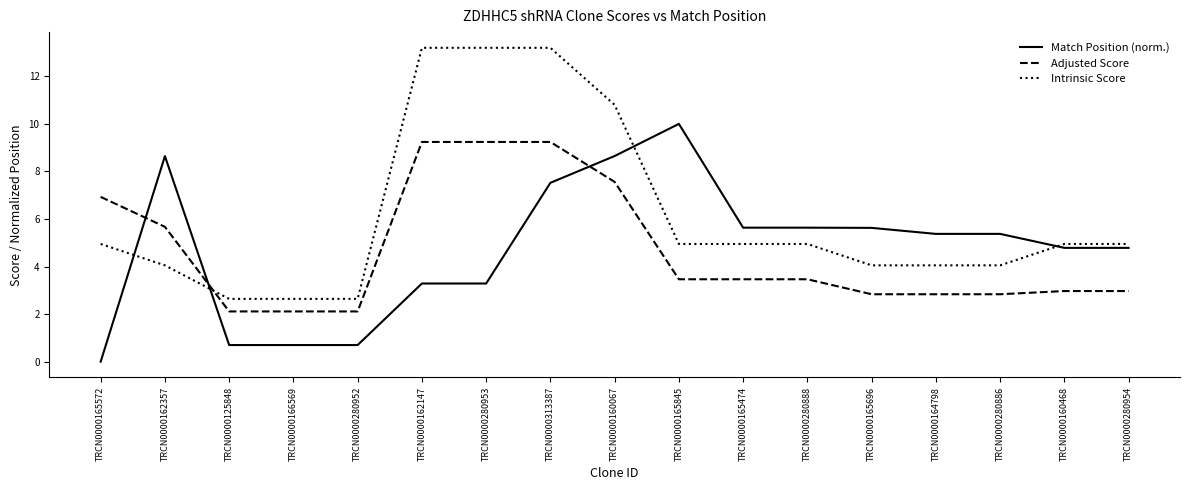

The value of Intrinsic Score at TRCN0000280952 is 2.6. True or false?

True